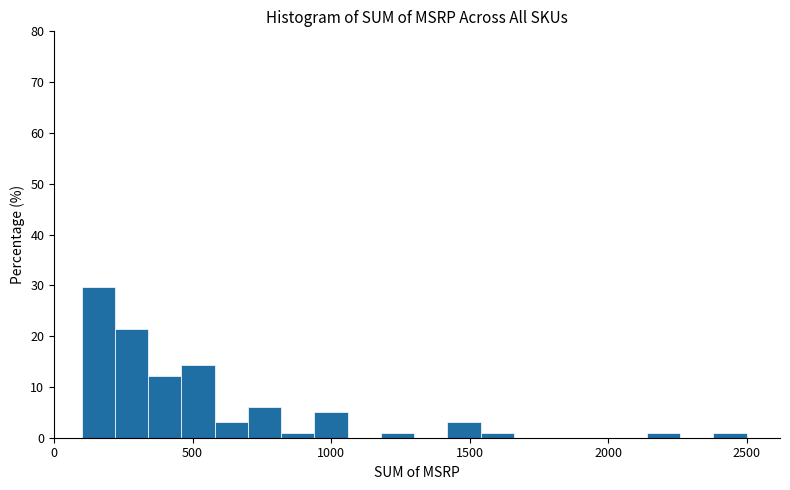

Around what value on the x-axis is the tallest bar? Give the approximate position of its centre, as read against the axis.

150